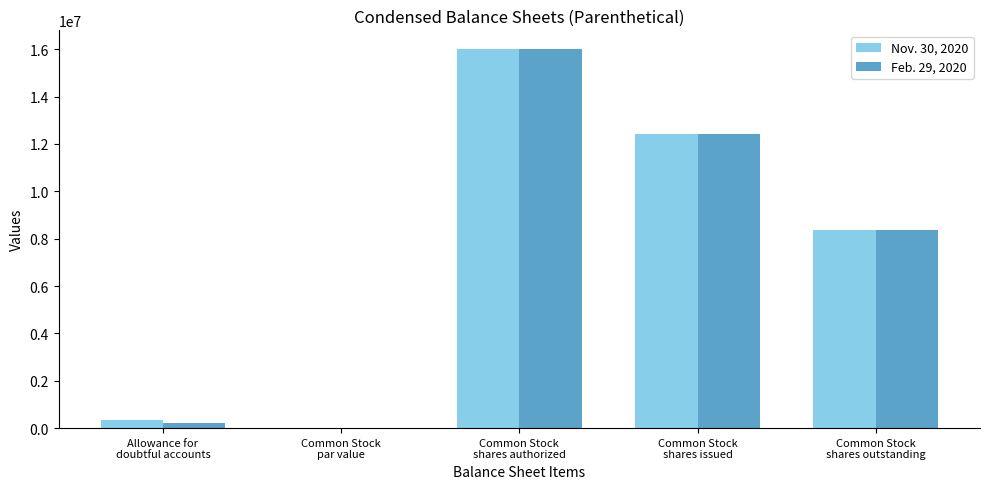

What is the highest value of the Nov. 30, 2020 series?

16000000.0